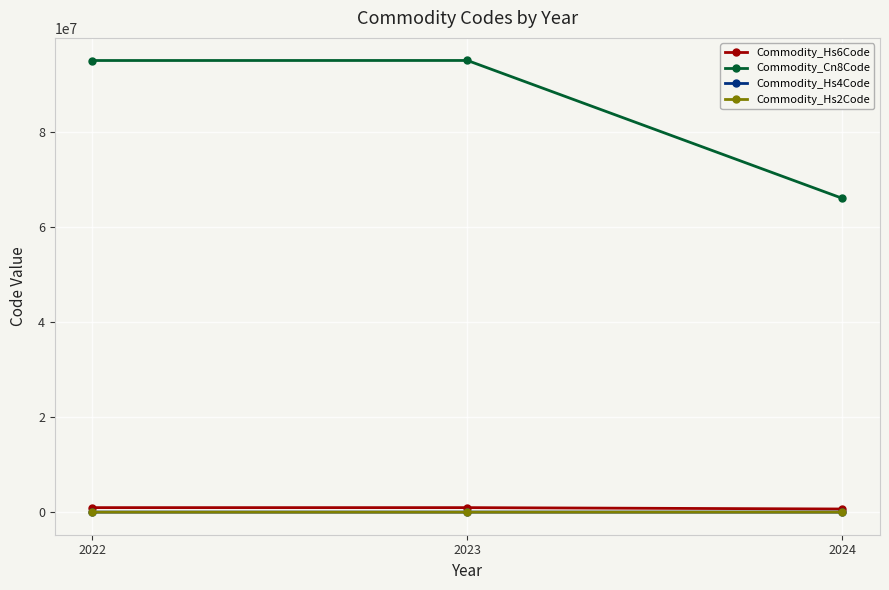

What are all the series names shown in the legend?

Commodity_Hs6Code, Commodity_Cn8Code, Commodity_Hs4Code, Commodity_Hs2Code